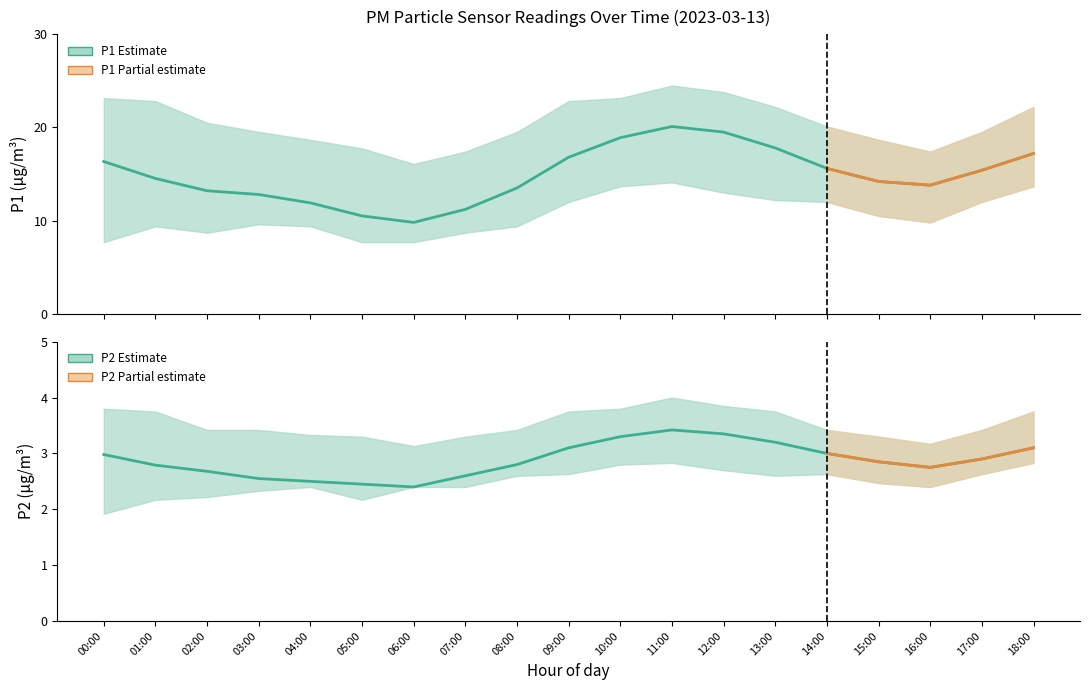

What is the sum of the P1 (PM10) values at 08:00 and 00:00?

29.8